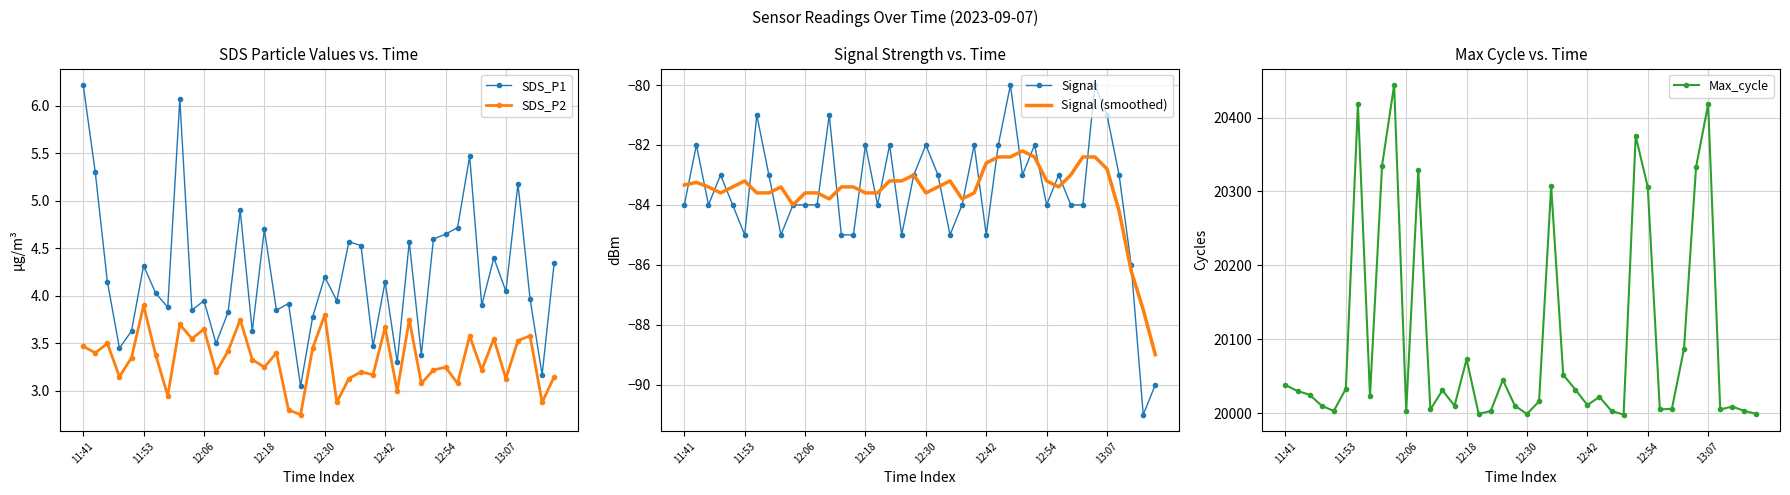

What is the sum of all Signal (smoothed) values?

-3342.9